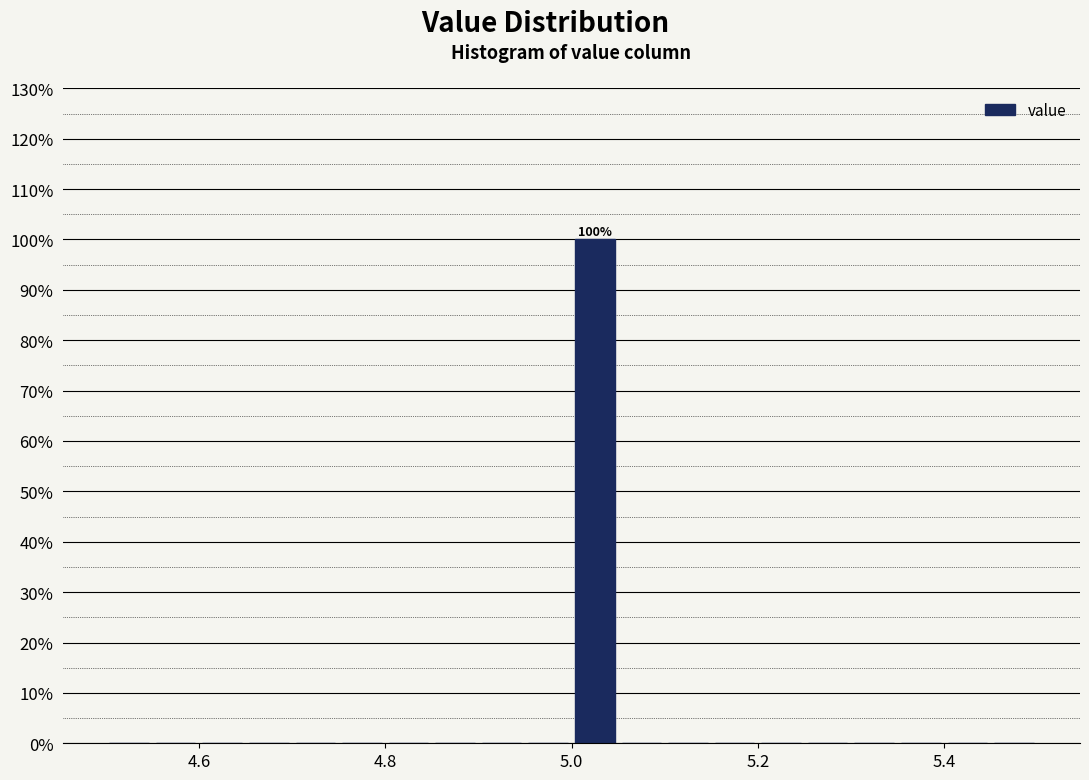

Read against the x-axis, roughly where is the centre of the tallest bar?

5.02